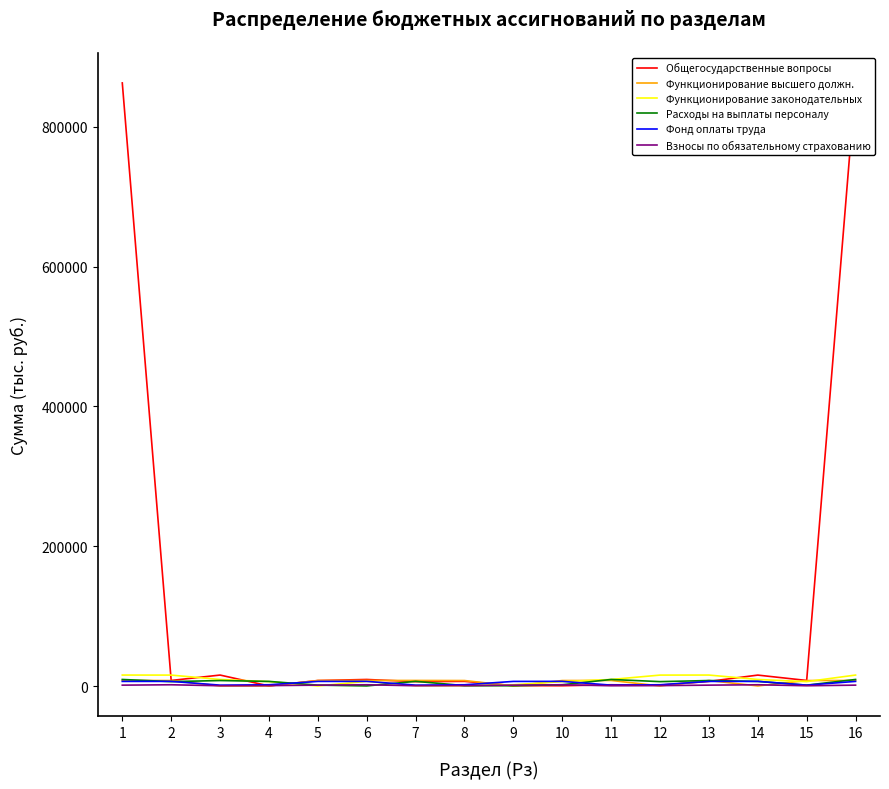

Is it true that Взносы по обязательному страхованию equals 271.8 at 9?

False